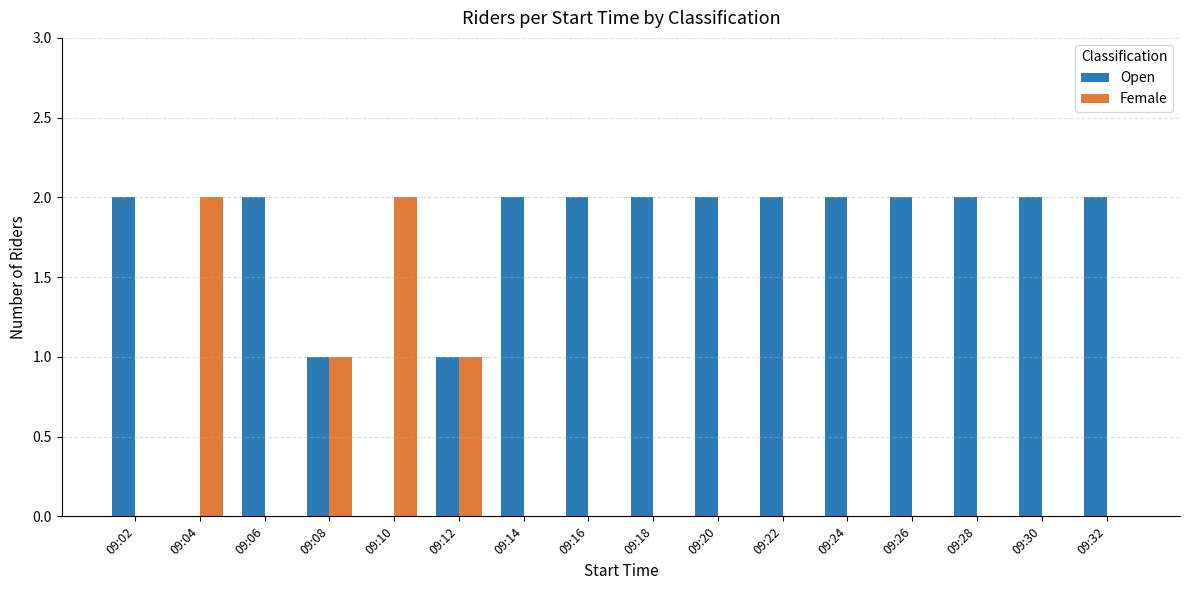

Which series has the largest total across all categories?

Open